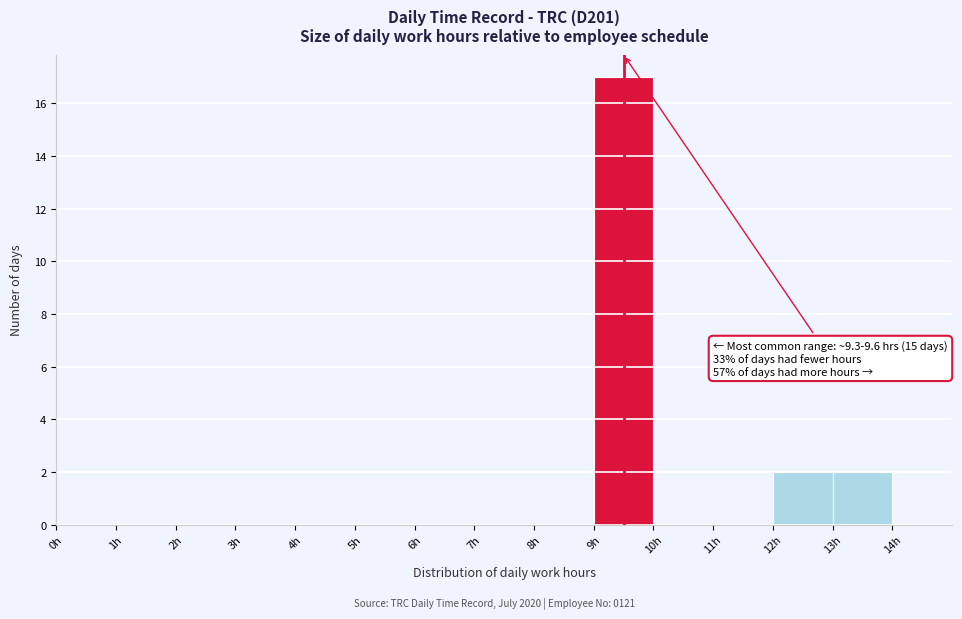

Over which range of the x-axis is the bar tallest?

9 to 10